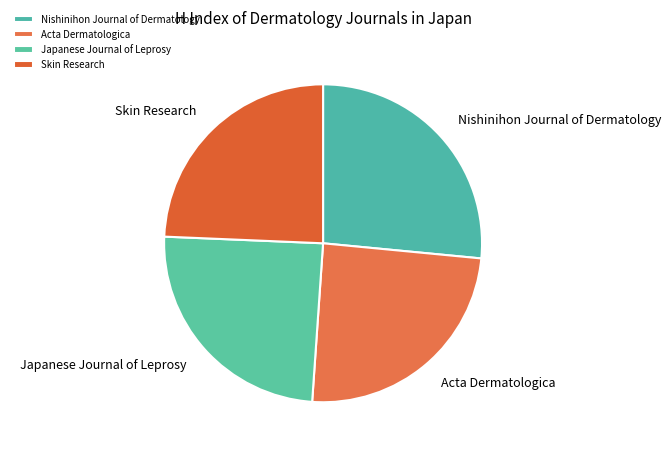

Does any single category account for the majority?

No